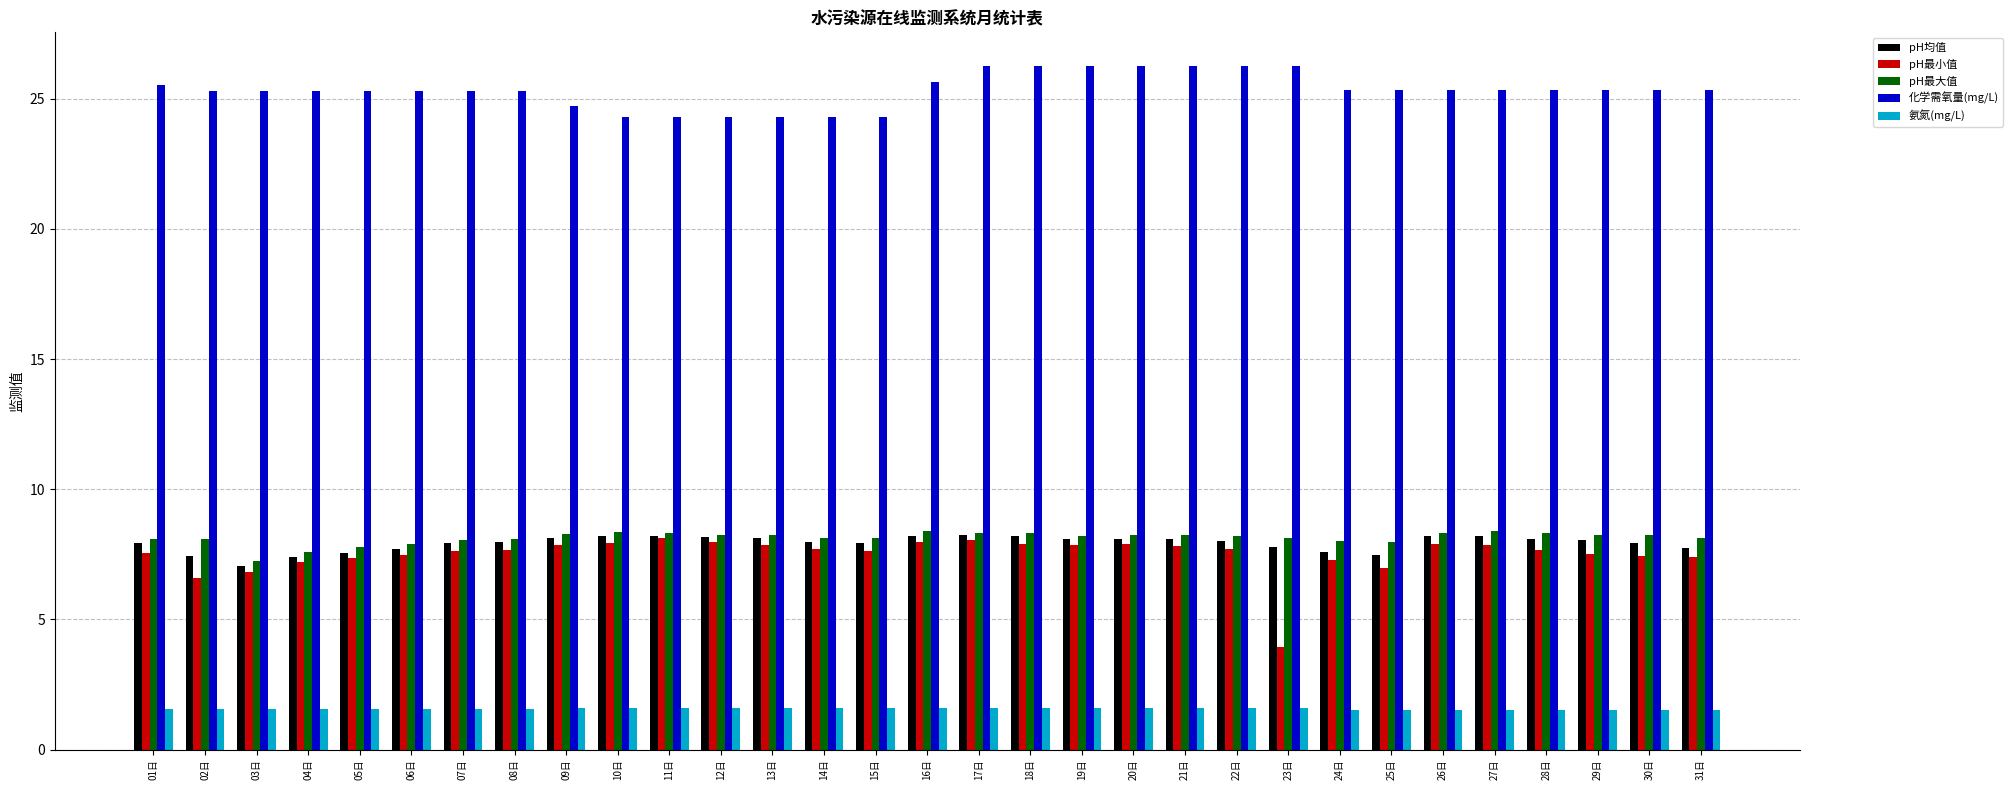

What is the minimum value for pH最小值?

3.9